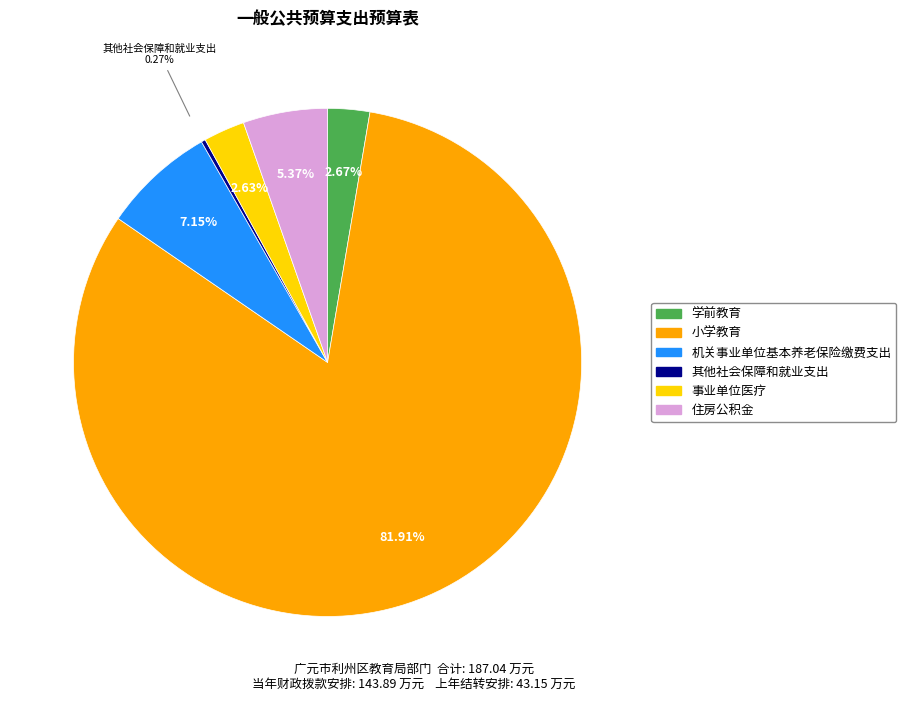

Which category has the biggest portion of the pie?

小学教育